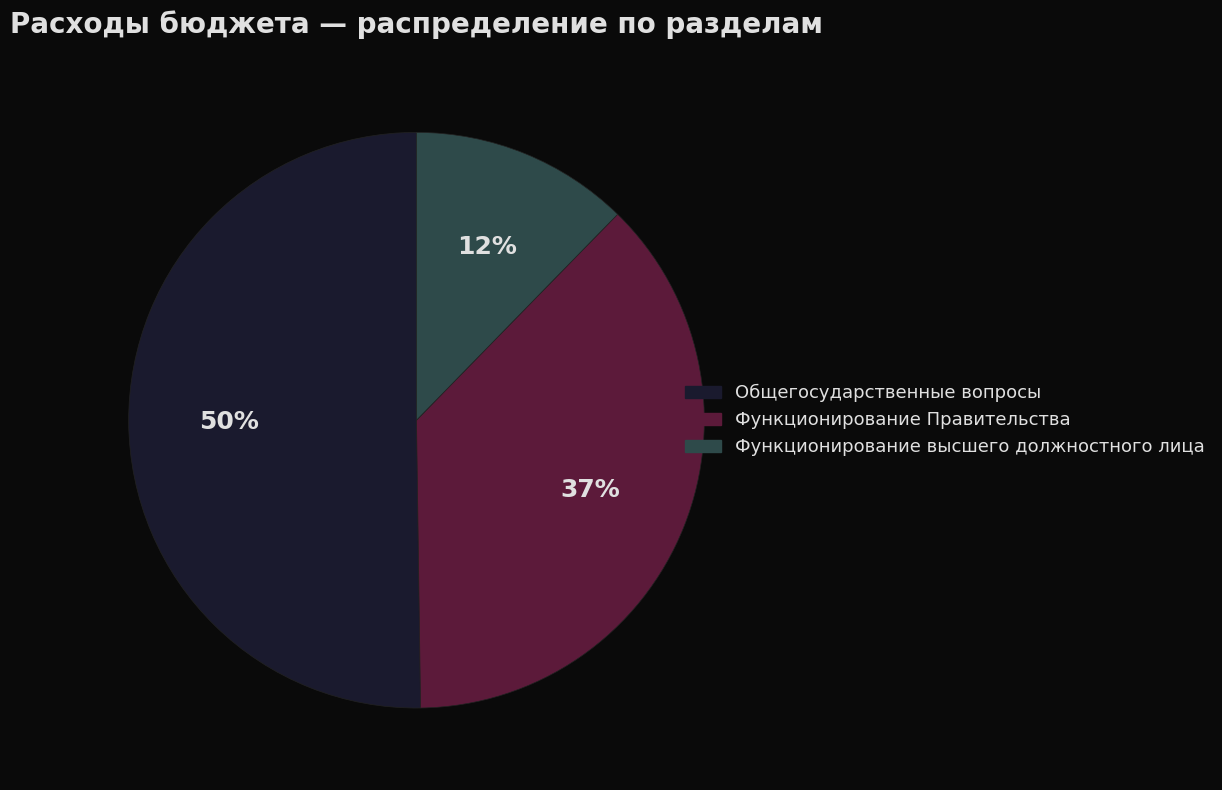

Is there a majority slice in this chart?

Yes